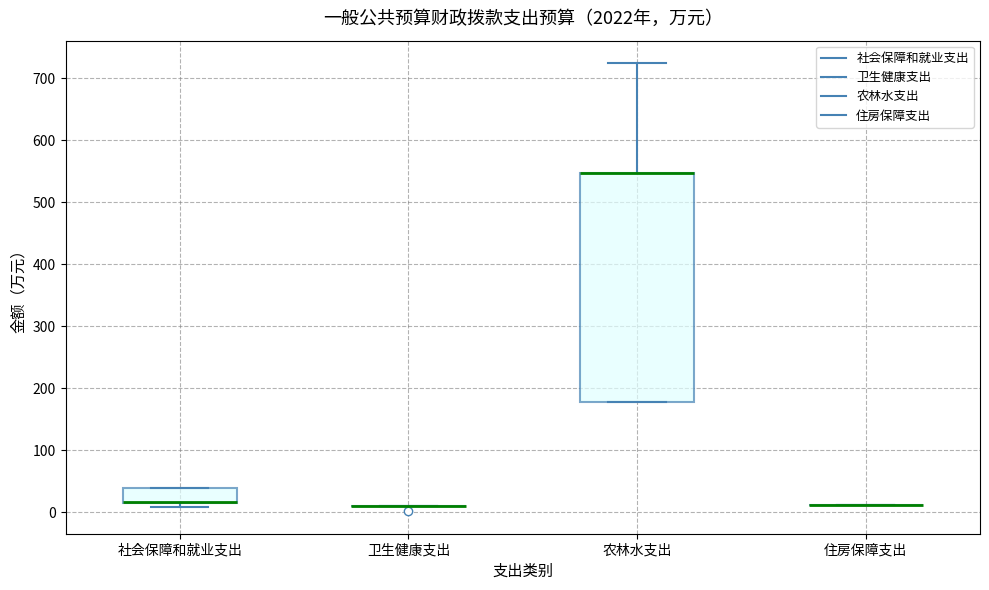

Reading left to right, read every box against the y-axis: the position of its median line, the range the box covers, and the ends of its whiskers. The values are not printed on the chart, so give them approximately, as read against the axis.

社会保障和就业支出: median 20 (drawn on the box's lower edge), box 20 to 40, whiskers 10 to 40
卫生健康支出: box collapsed to a line at 10, whiskers 10 to 10
农林水支出: median 550 (drawn on the box's upper edge), box 180 to 550, whiskers 180 to 720
住房保障支出: box collapsed to a line at 10, whiskers 10 to 10